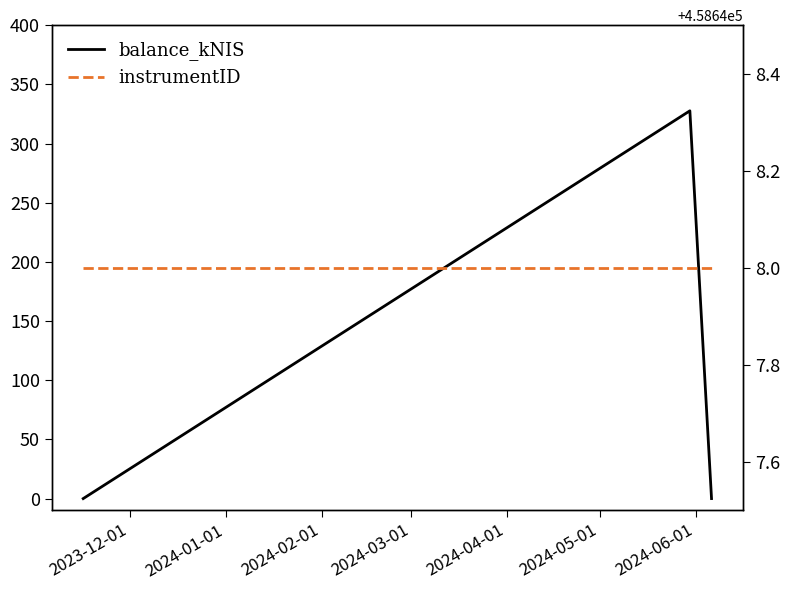

Reading left to right, what are all the values shown in this chart?

balance_kNIS: 0.0	327.6	0.0
instrumentID: 458648.0	458648.0	458648.0